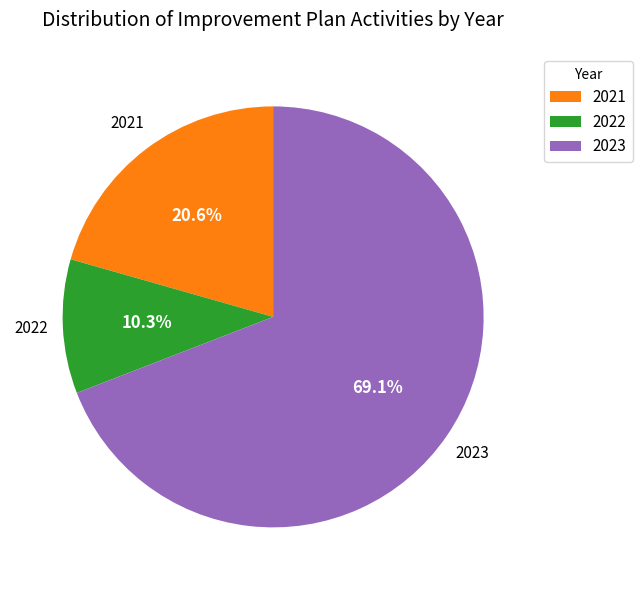

Is the sum of 2021 and 2022 greater than half?

No